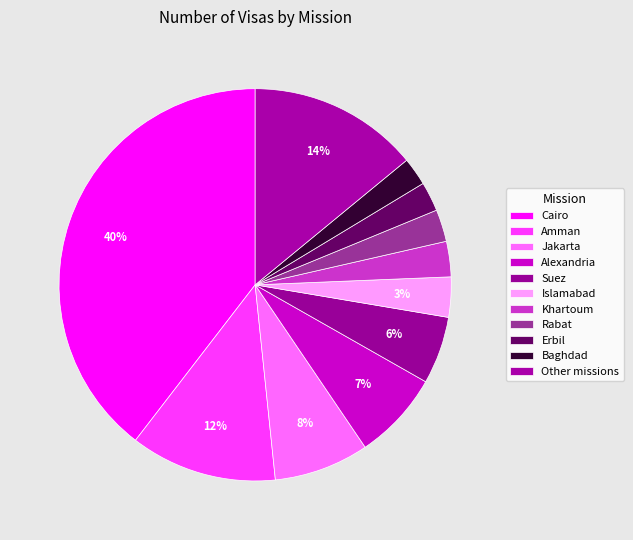

To the nearest percent, what is the combined percentage of Baghdad and Alexandria?

10%